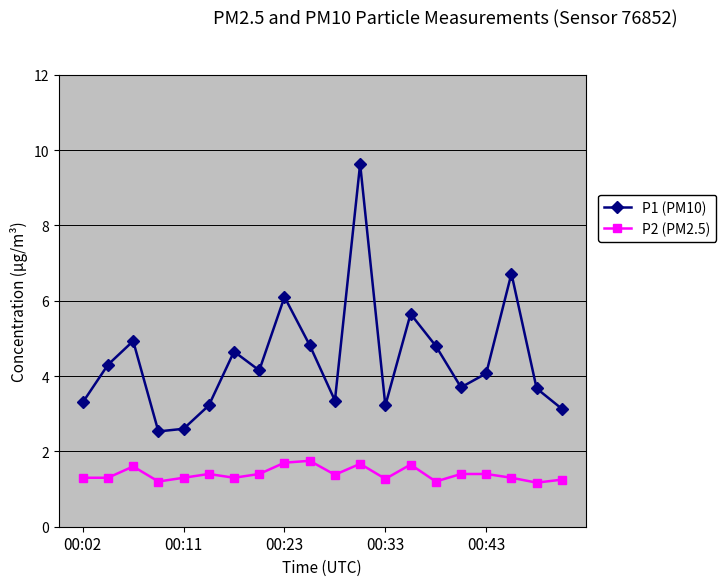

True or false: P2 (PM2.5) has more than 1 points higher than both neighbors.

True